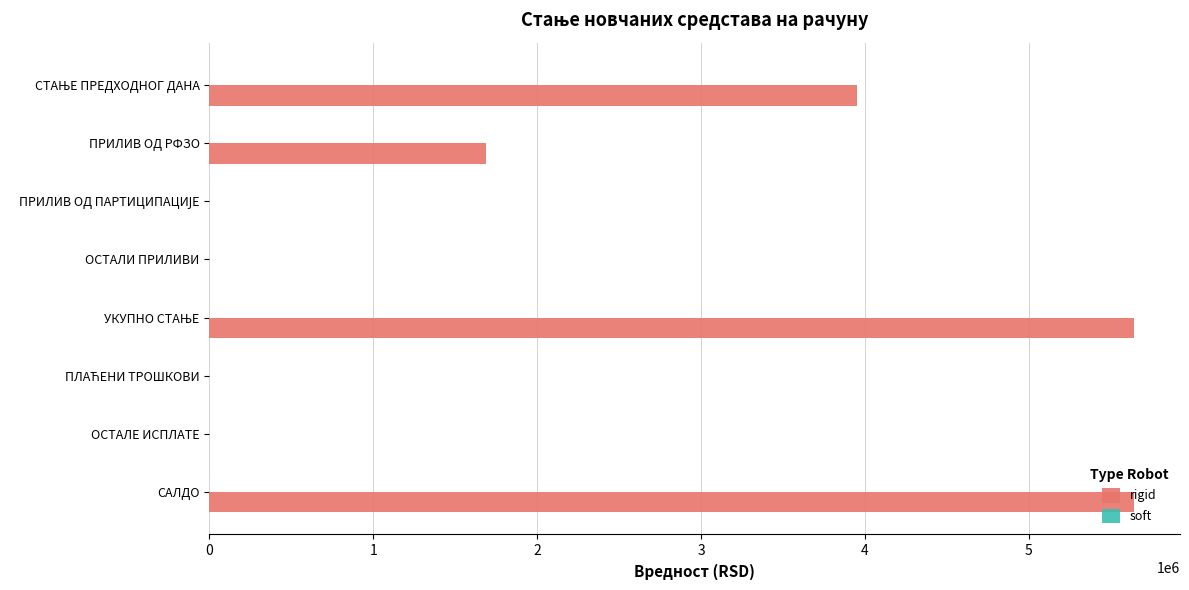

What is the greatest value displayed?

5640101.4